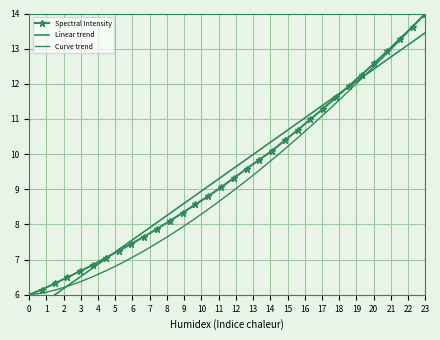

What is the greatest value displayed?

14.0